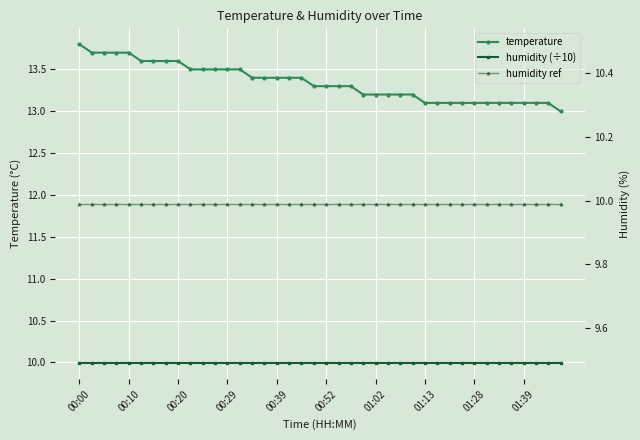

What is the approximate value of humidity ref at 25?

10.0